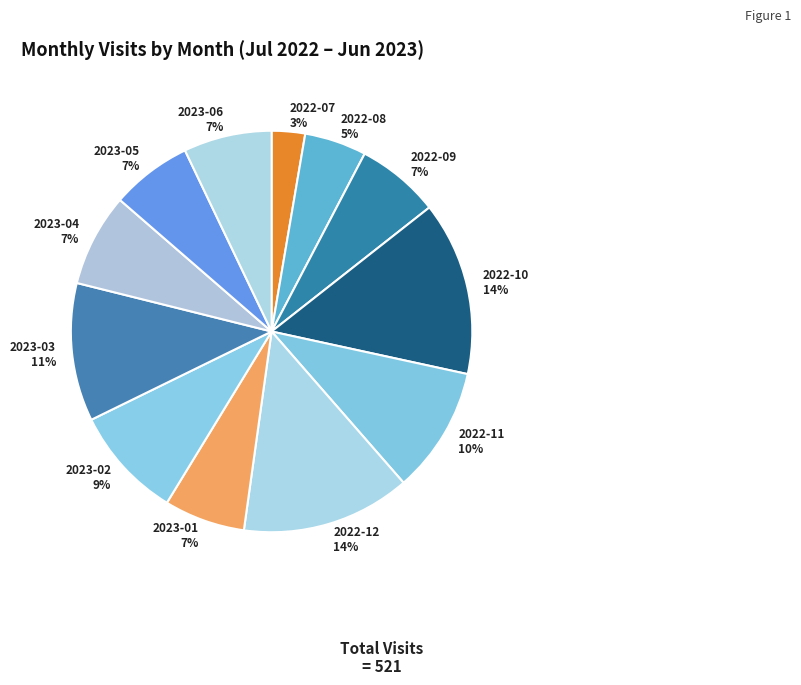

Count the number of slices in the pie.

12